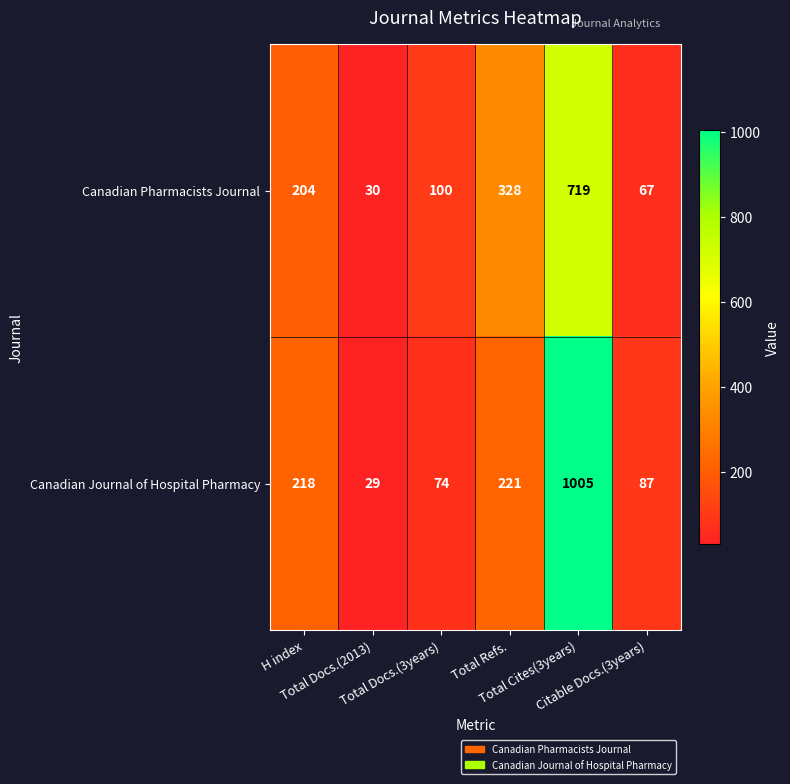

List the series in order of their peak value, highest first.

Canadian Journal of Hospital Pharmacy, Canadian Pharmacists Journal